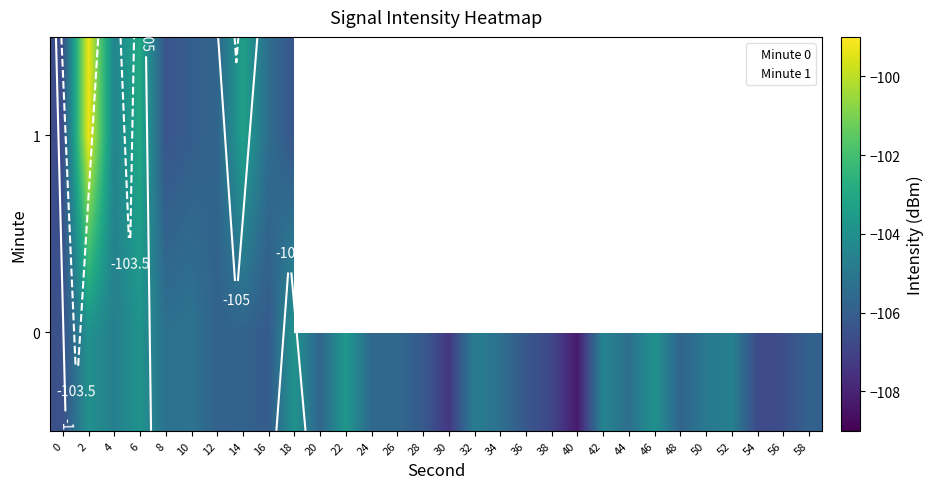

At which label does 1 reach its peak?

2